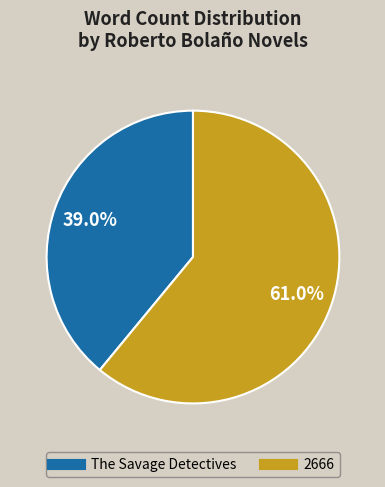

To the nearest percent, what is the average slice percentage?

50%